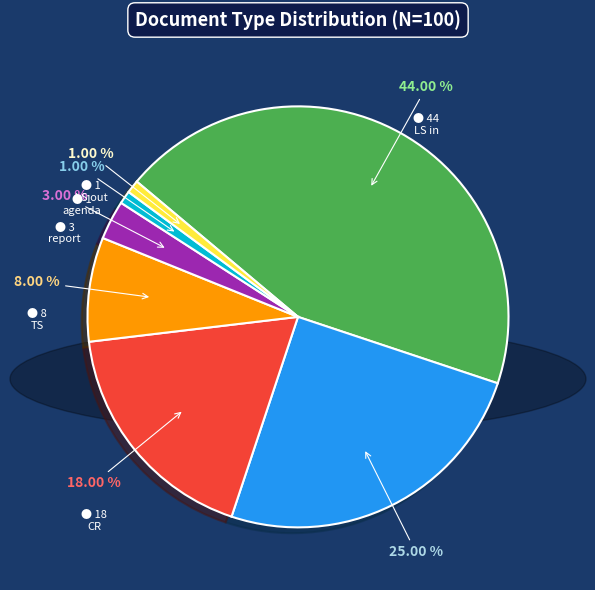

Does CR account for over 50% of the chart?

No